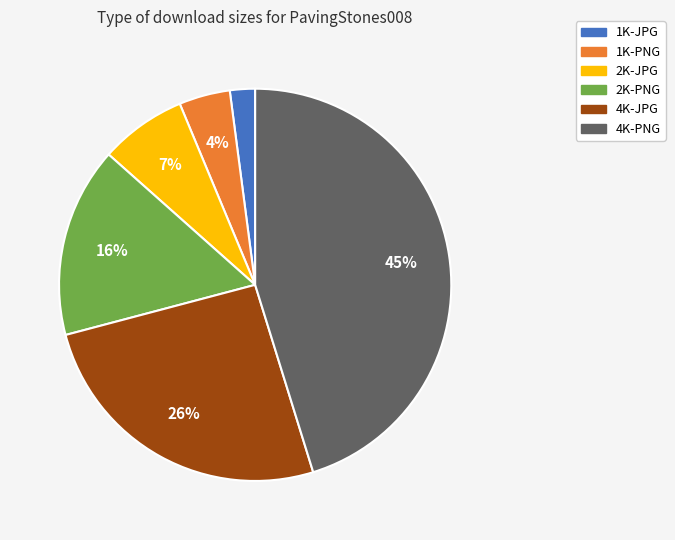

Does 1K-PNG account for over 50% of the chart?

No